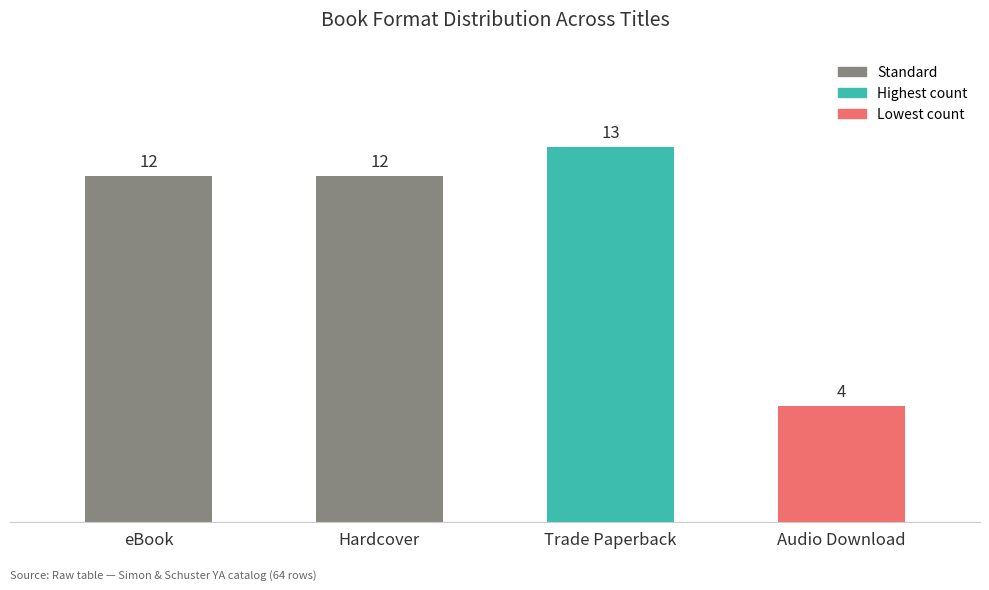

Reading left to right, extract all data points from this chart.

eBook=12	Hardcover=12	Trade Paperback=13	Audio Download=4